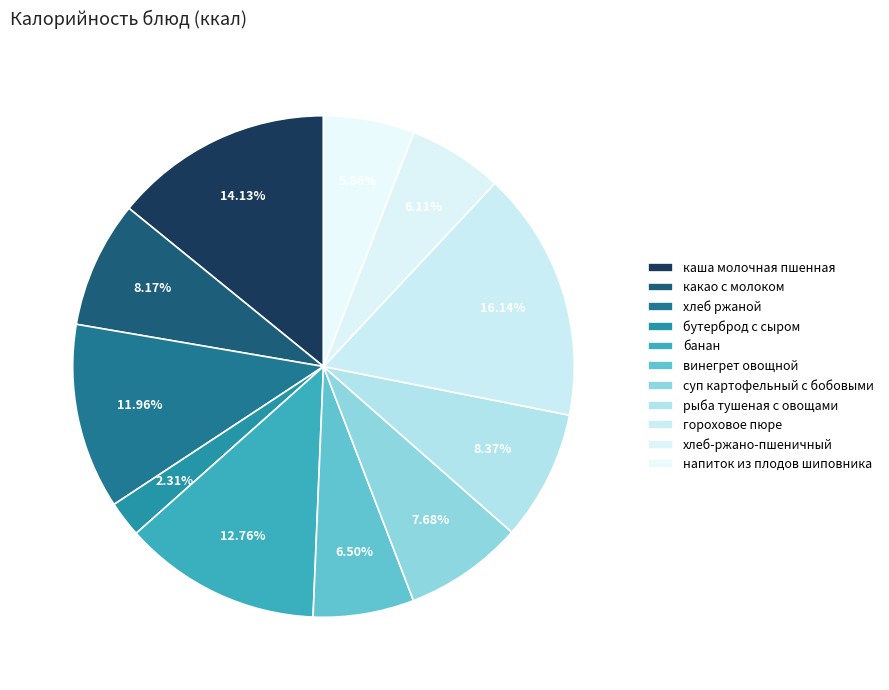

Count the number of slices in the pie.

11